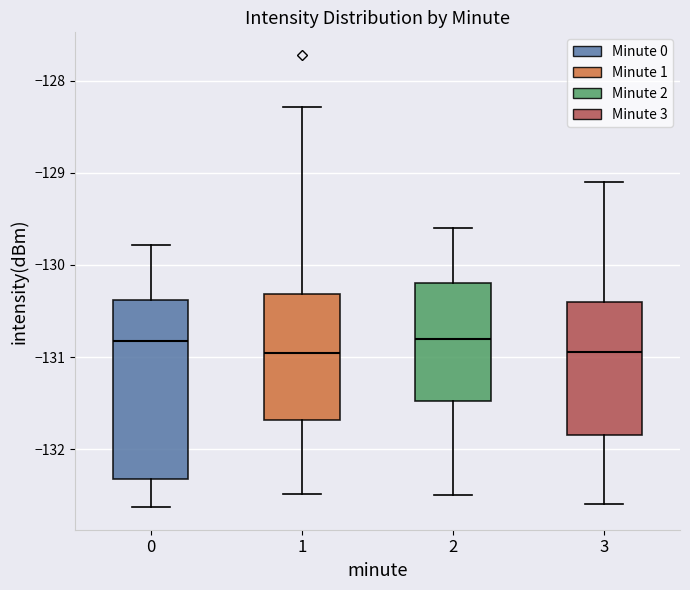

Reading left to right, read every box against the y-axis: the position of its median line, the range the box covers, and the ends of its whiskers. The values are not printed on the chart, so give them approximately, as read against the axis.

0: median -130.8, box -132.3 to -130.4, whiskers -132.6 to -129.8
1: median -131.0, box -131.7 to -130.3, whiskers -132.5 to -128.3
2: median -130.8, box -131.5 to -130.2, whiskers -132.5 to -129.6
3: median -130.9, box -131.8 to -130.4, whiskers -132.6 to -129.1